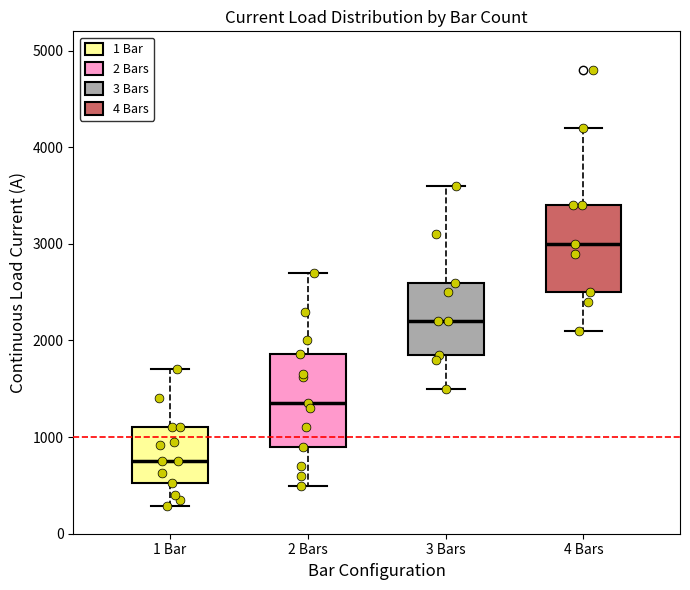

Reading left to right, transcribe this box plot: for each box, give where its median line is, the range the box spans, and where its two whiskers end, as read against the y-axis. The values are not printed on the chart, so give them approximately, as read against the axis.

1 Bar: median 800, box 500 to 1100, whiskers 300 to 1700
2 Bars: median 1400, box 900 to 1900, whiskers 500 to 2700
3 Bars: median 2200, box 1900 to 2600, whiskers 1500 to 3600
4 Bars: median 3000, box 2500 to 3400, whiskers 2100 to 4200